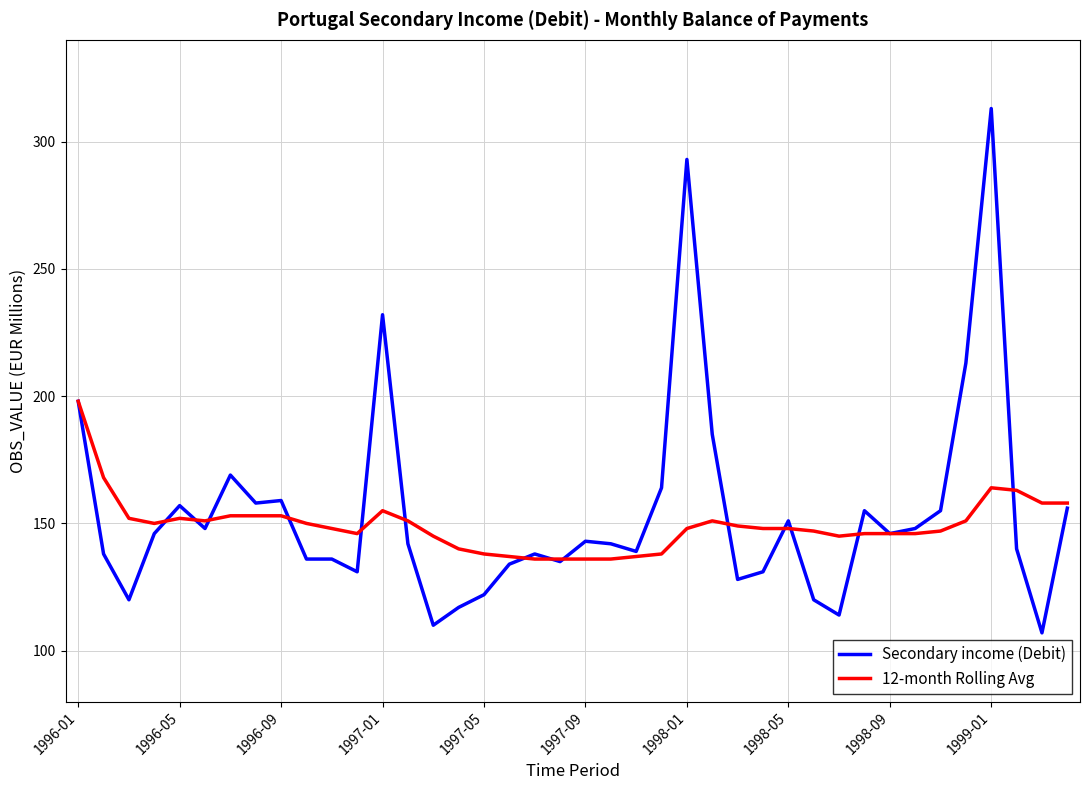

What is the maximum value shown in the chart?

313